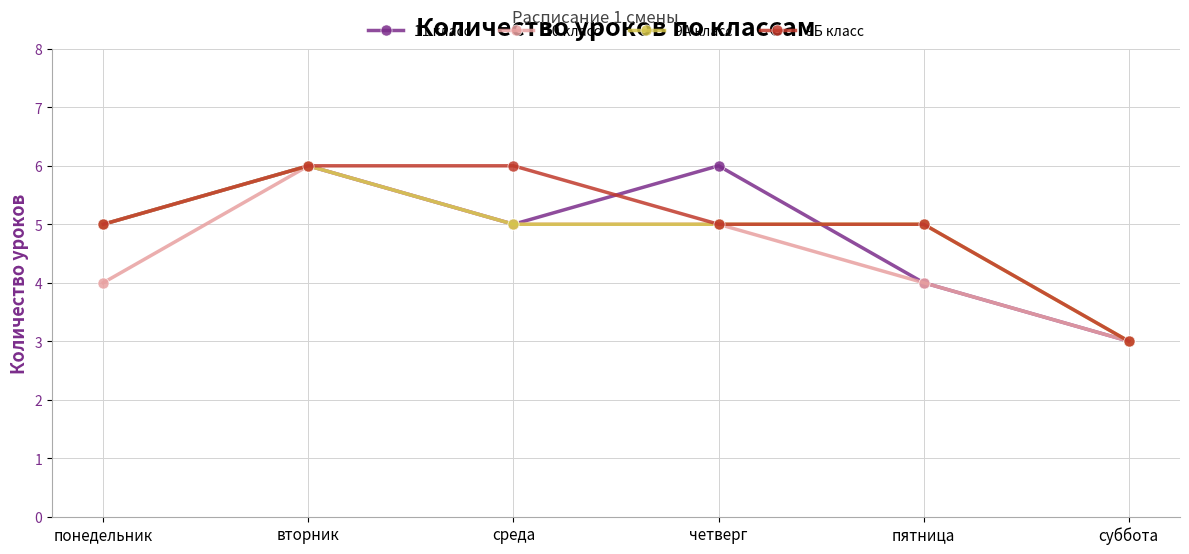

What is the sum of all 10 класс values?

27